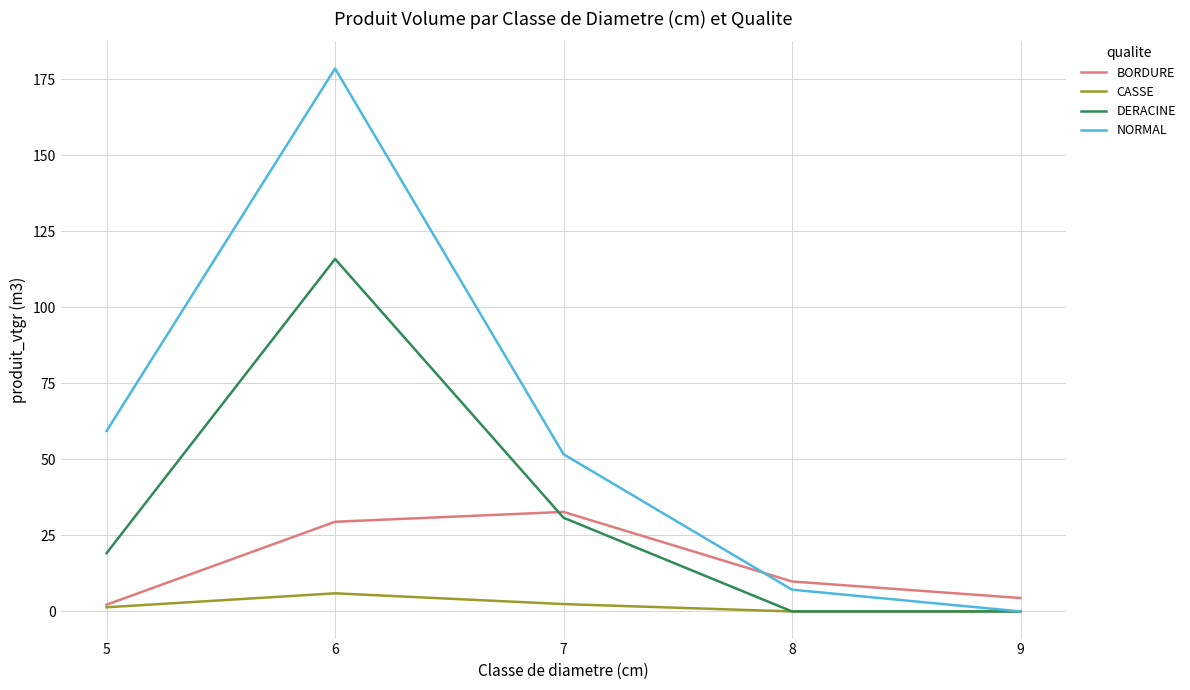

True or false: NORMAL has a value of 64.6 at 9.

False